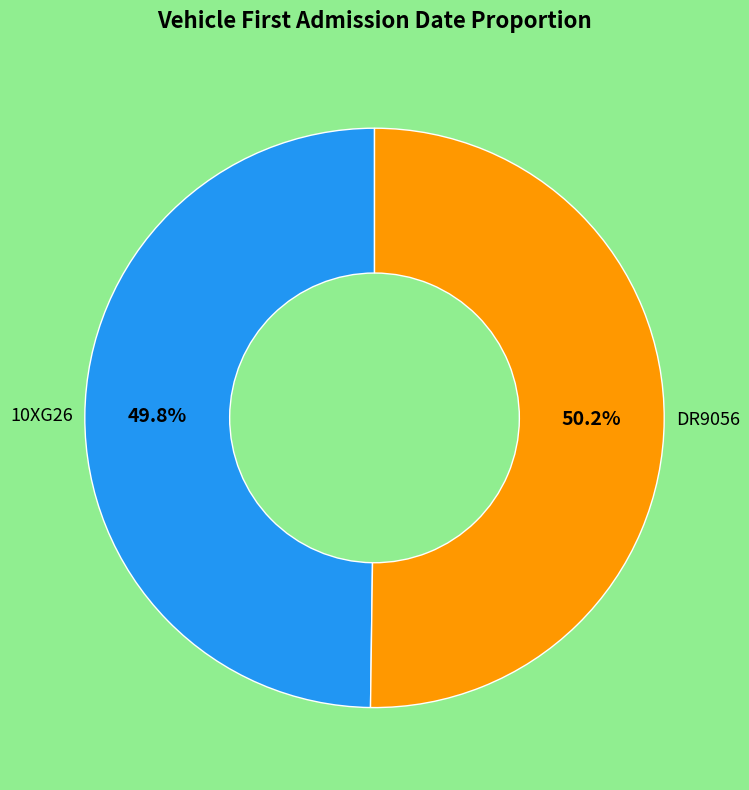

Is there a majority slice in this chart?

Yes